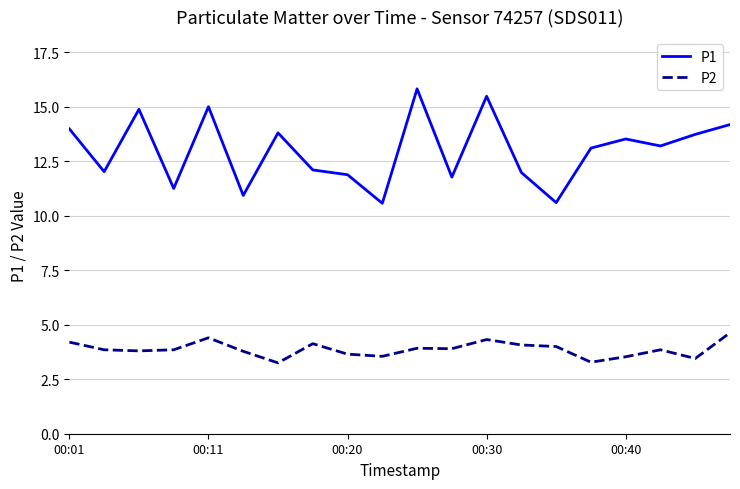

True or false: P1 and P2 cross at least once.

False